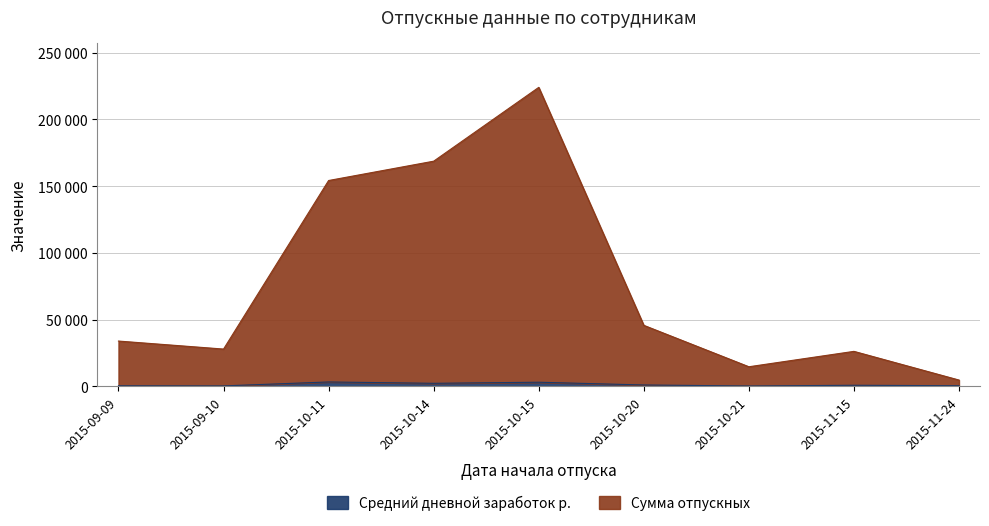

Is it true that Средний дневной заработок р. equals 3354 at 2015-10-11?

True